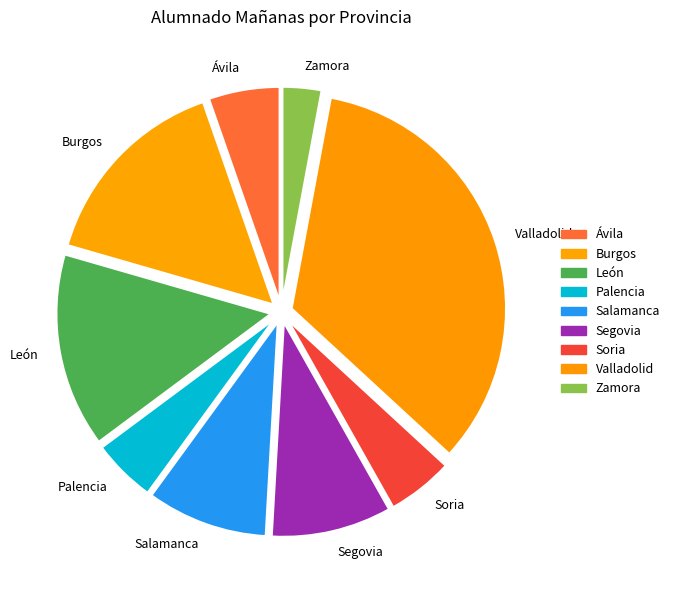

Is there a majority slice in this chart?

No